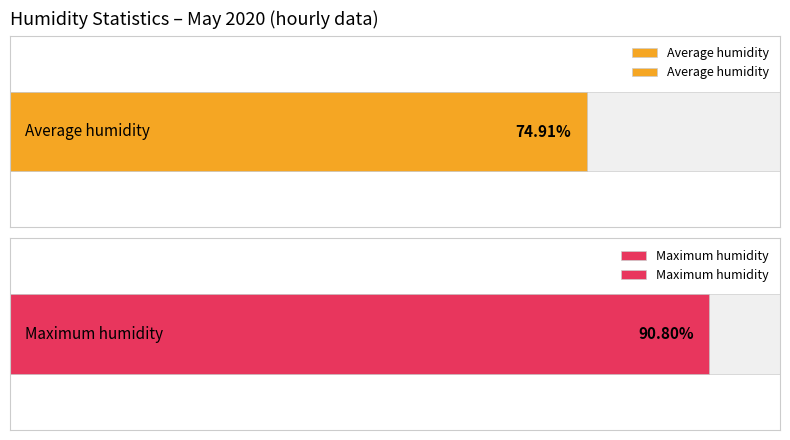

Is the value of Max humidity at 05:00 greater than the value of Average humidity at 05:00?

Yes